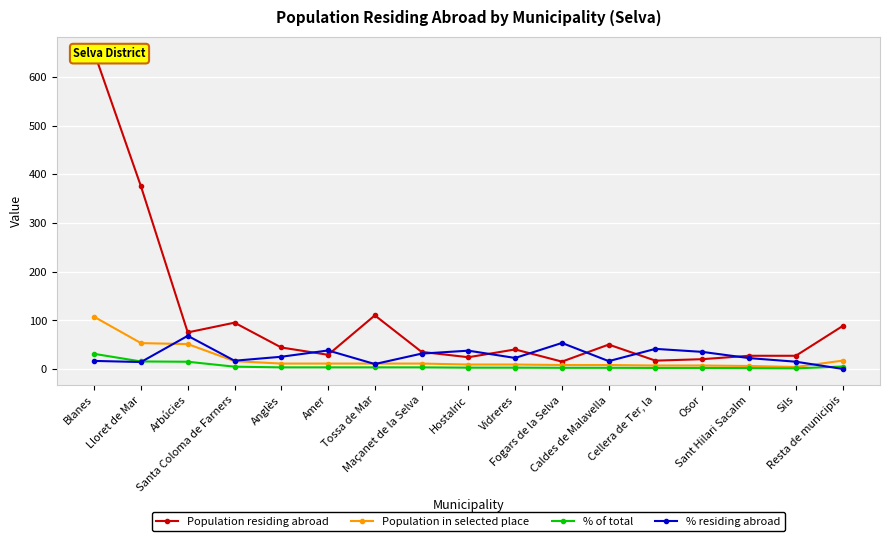

Does the chart display data point markers on the line(s)?

Yes